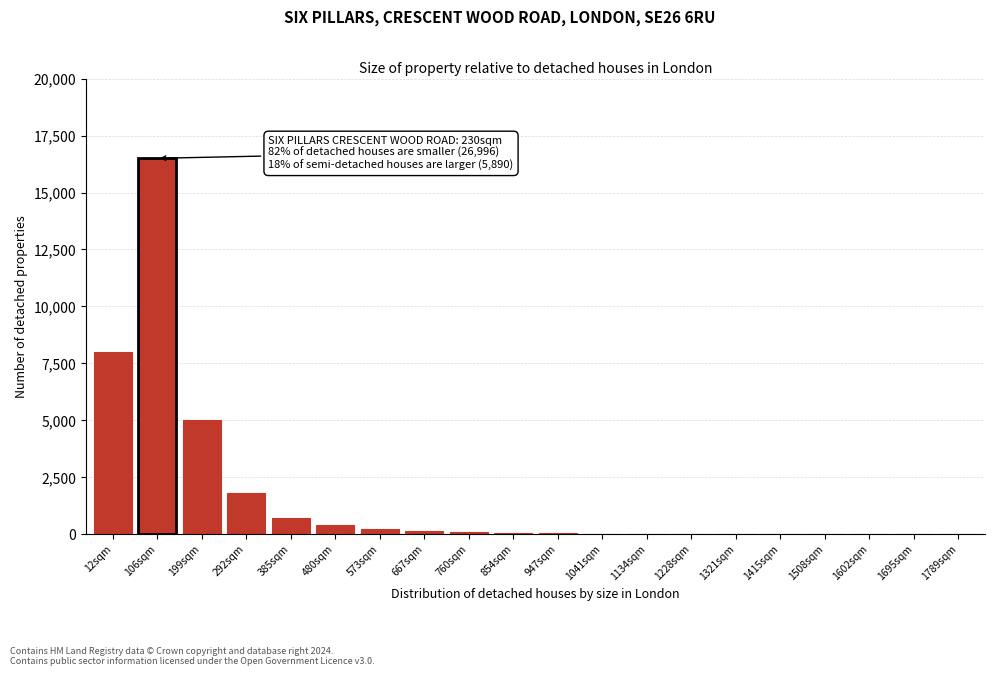

The value at 199sqm is 5000. True or false?

True